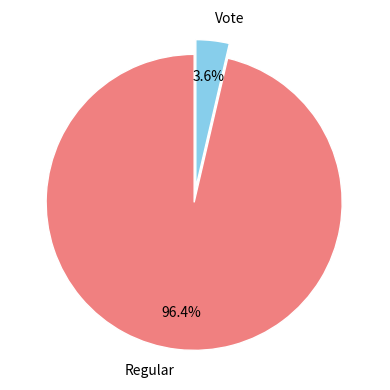

Between Vote and Regular, which is larger?

Regular